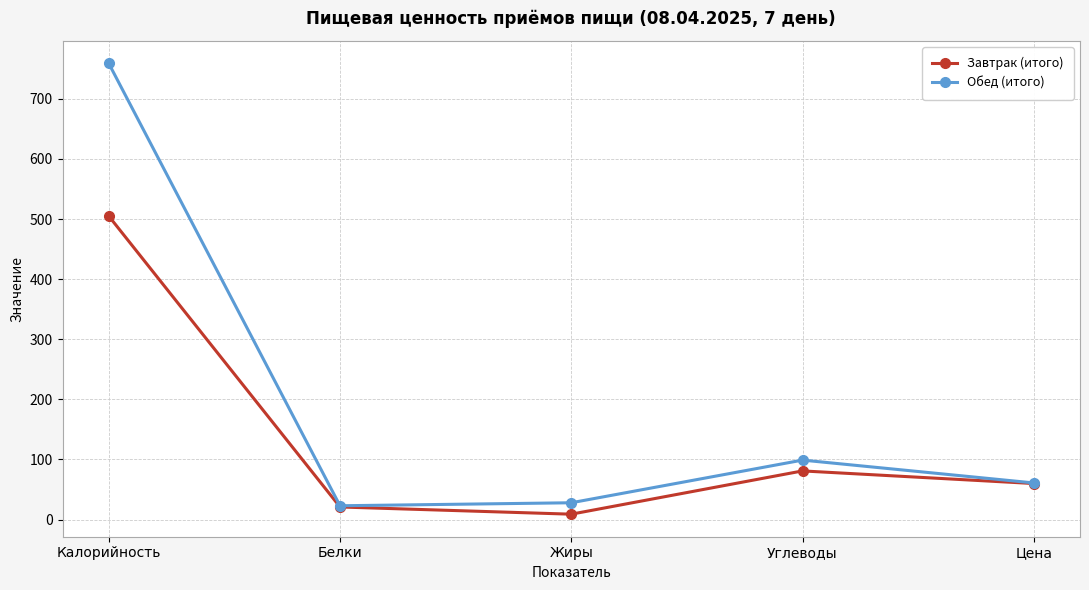

Is the value of Завтрак (итого) at Белки greater than the value of Обед (итого) at Цена?

No